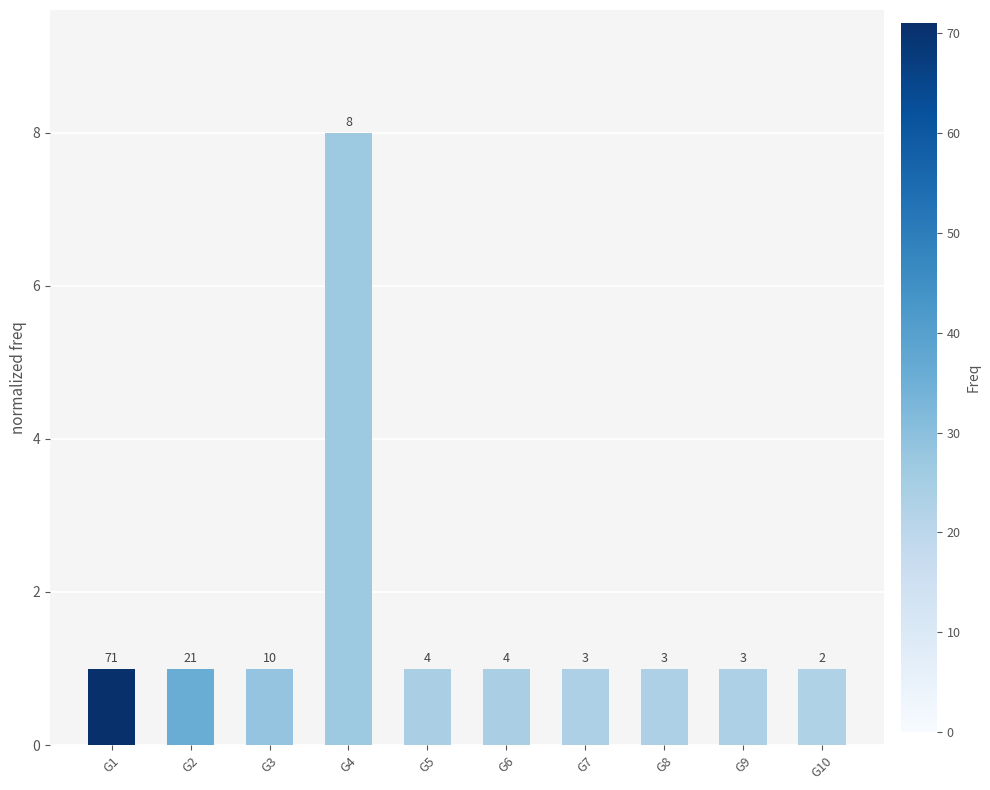

Reading left to right, extract all data points from this chart.

1	1	1	8	1	1	1	1	1	1